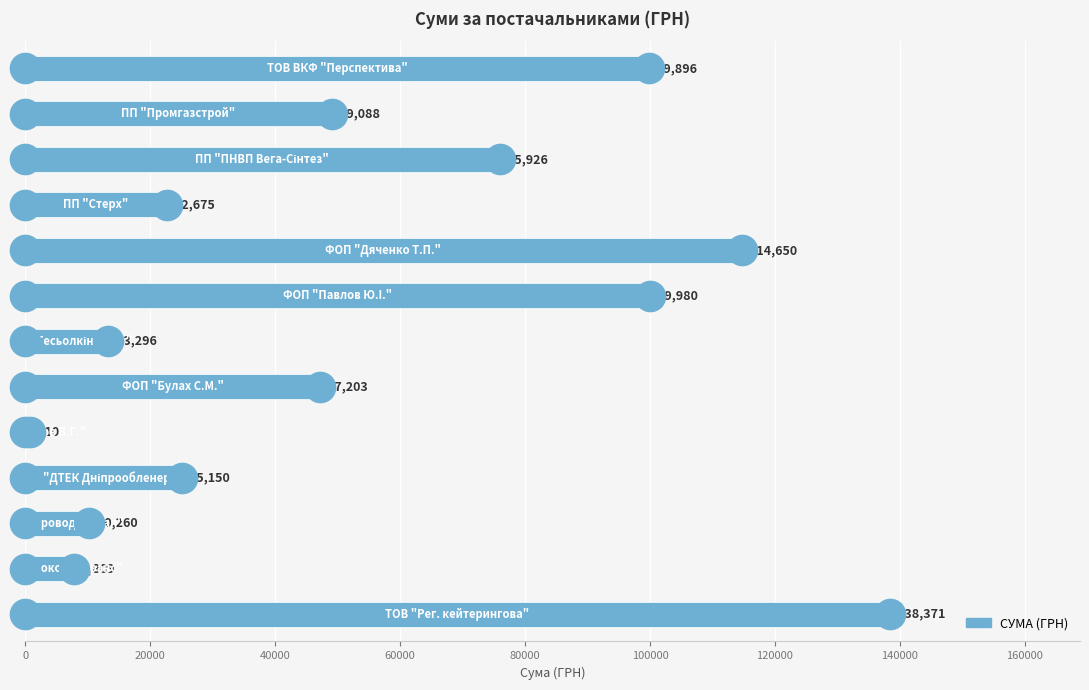

What is the minimum value shown in the chart?

810.0